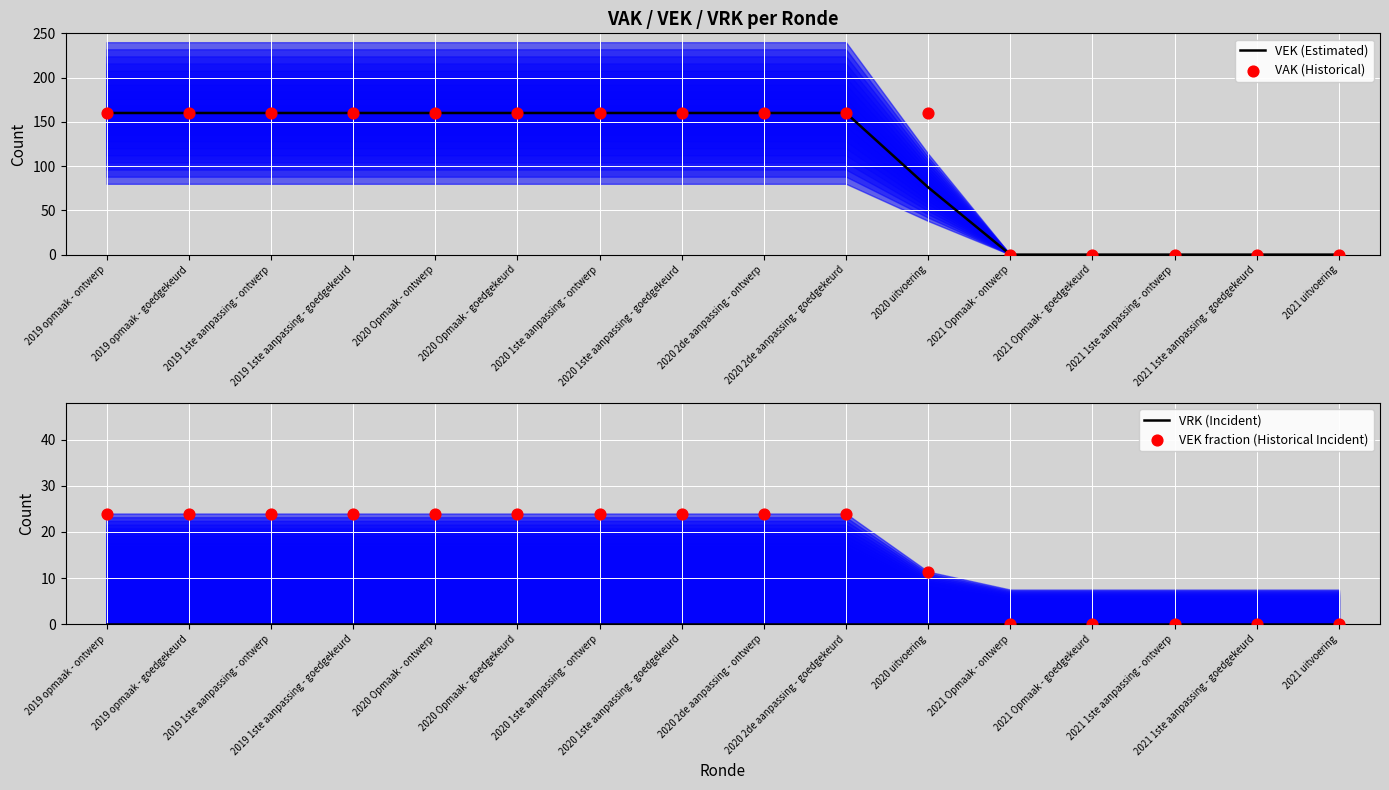

Is the value of VRK (Incident) at 2021 1ste aanpassing - ontwerp greater than the value of VEK (Estimated) at 2021 Opmaak - goedgekeurd?

No